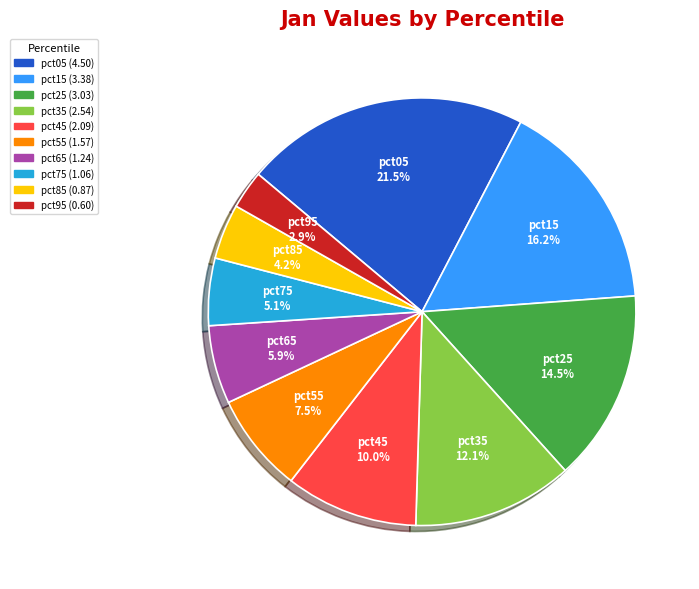

Between pct25 and pct85, which is larger?

pct25